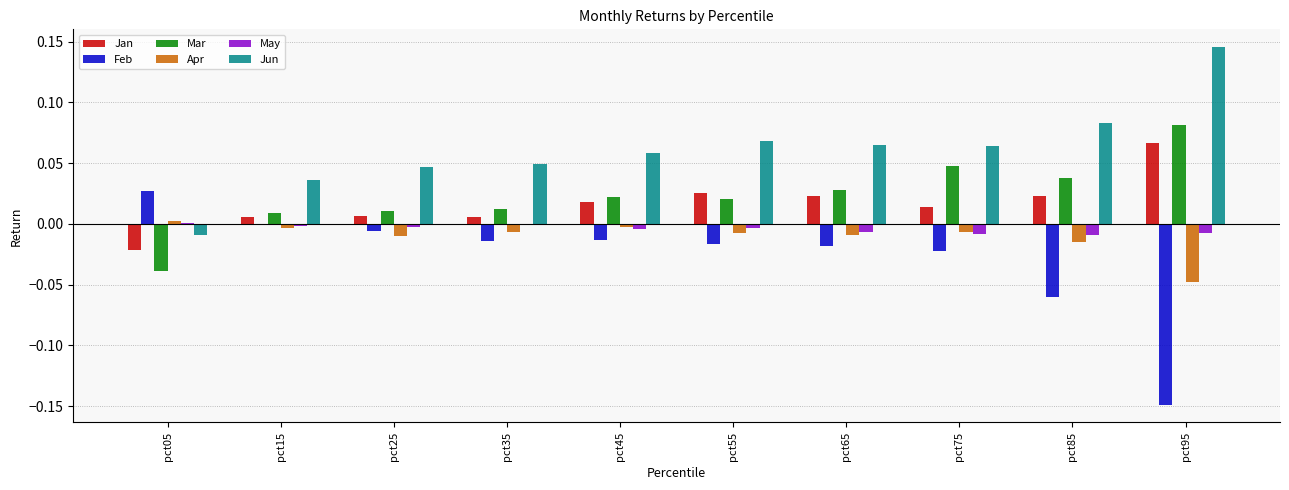

How many data points in Jun are above 0?

9